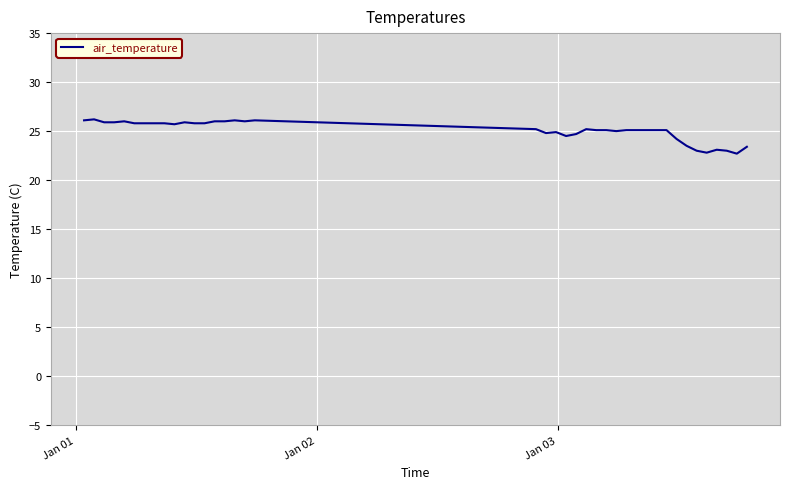

What is the difference between the maximum and minimum values?

3.5